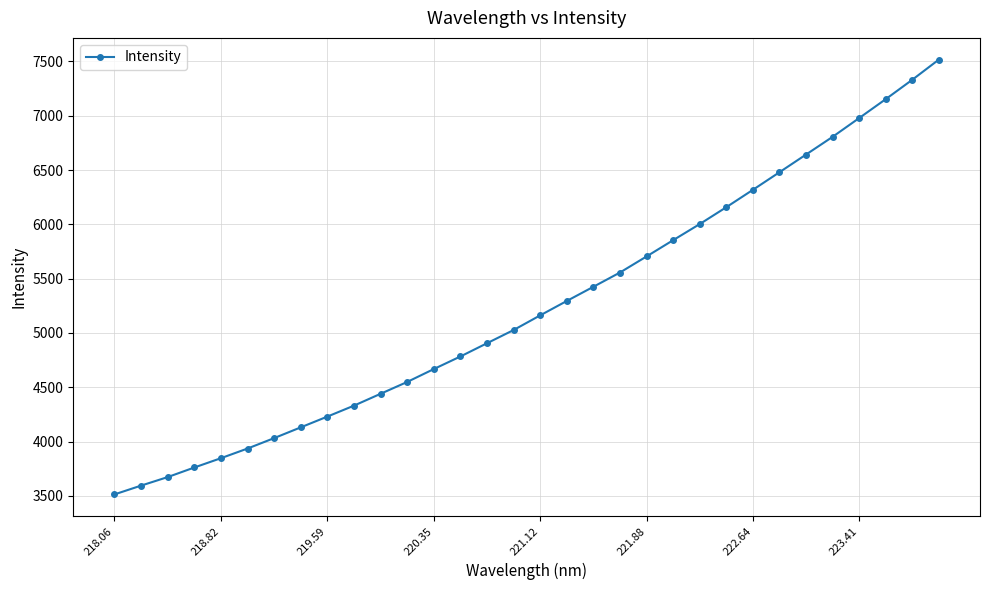

What is the greatest value displayed?

7516.7